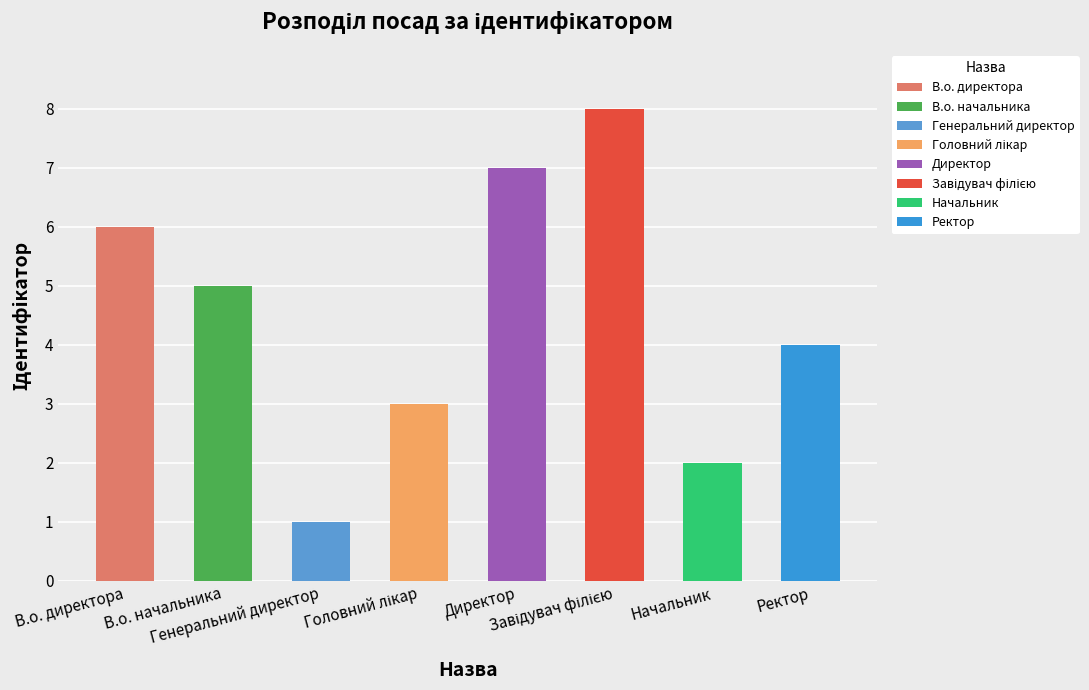

What is the difference between the values at Начальник and Генеральний директор?

1